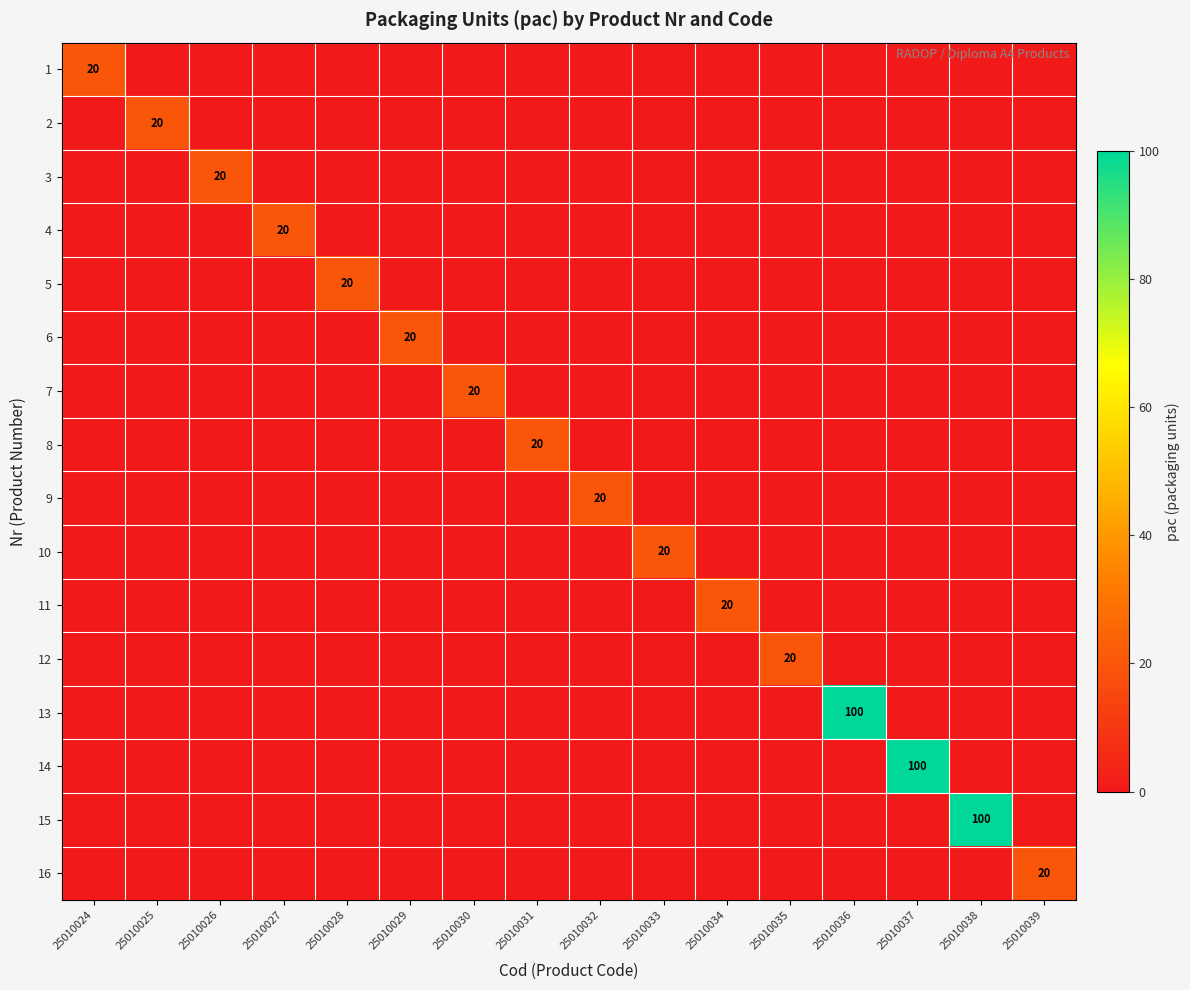

True or false: 6 has a value of 13 at 25010029.

False